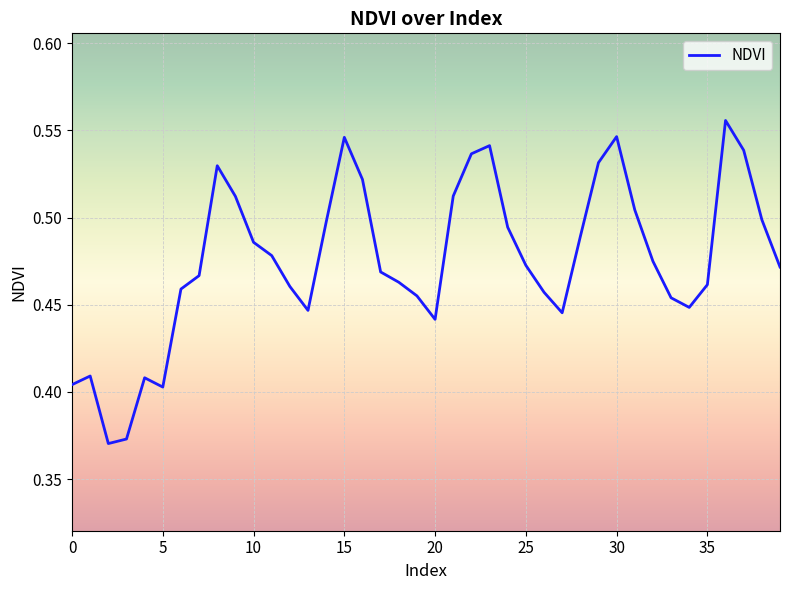

Does the chart have visible grid lines?

Yes